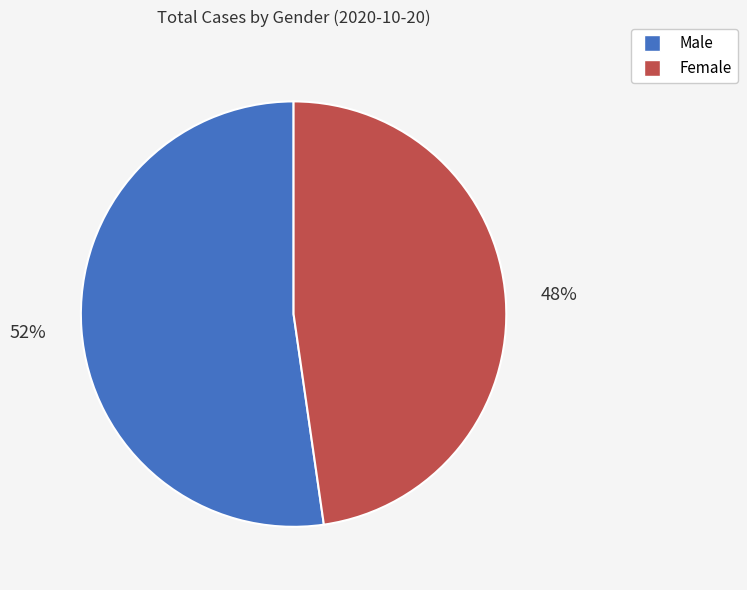

Which slice is the smallest?

Female